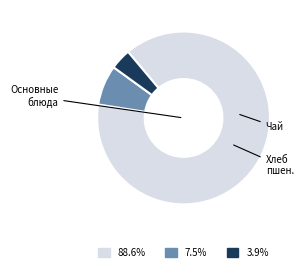

Does any single category account for the majority?

Yes